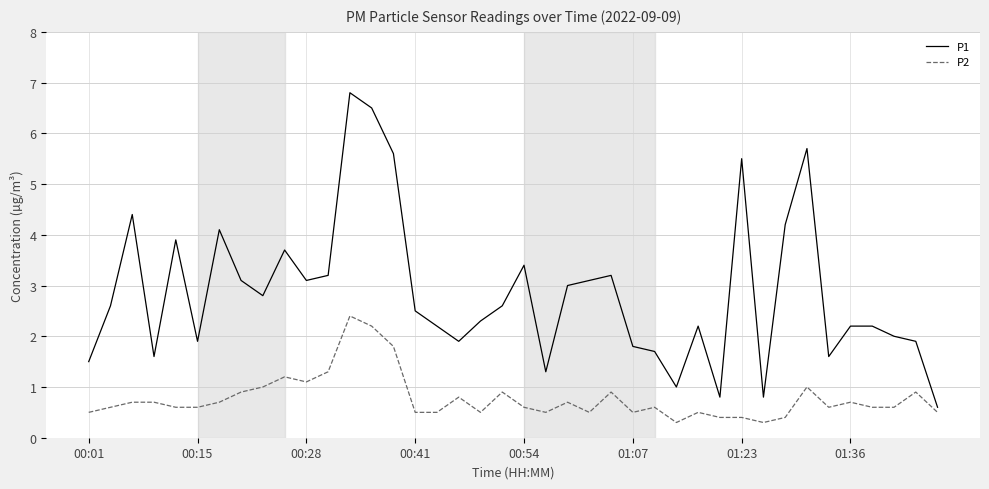

What is the lowest value of the P1 series?

0.6